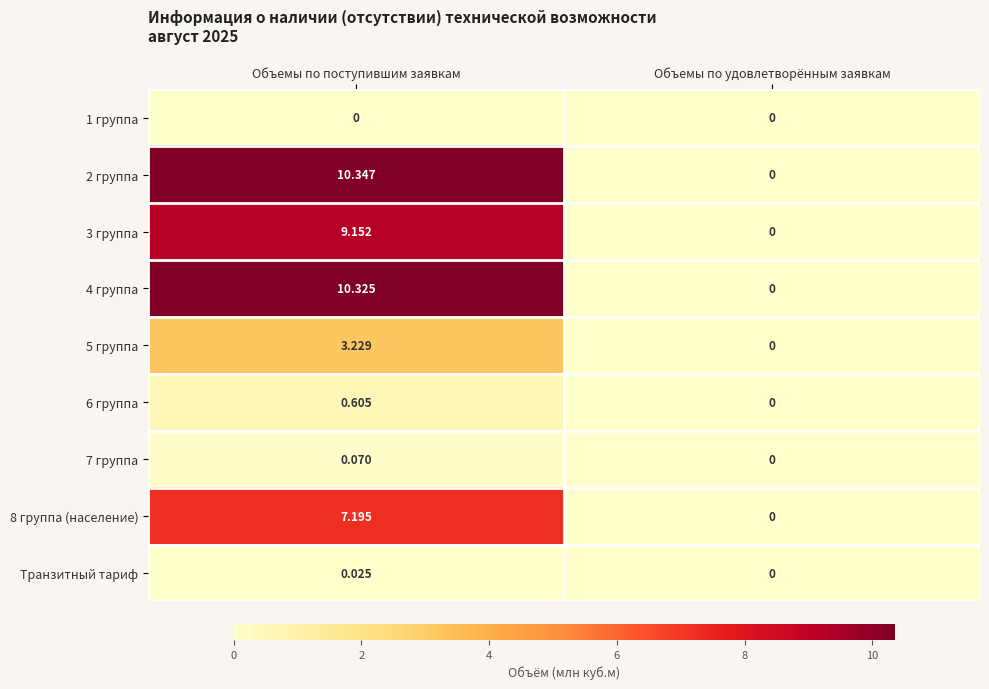

Which series changed the most between Объемы по поступившим заявкам and Объемы по удовлетворённым заявкам?

2 группа